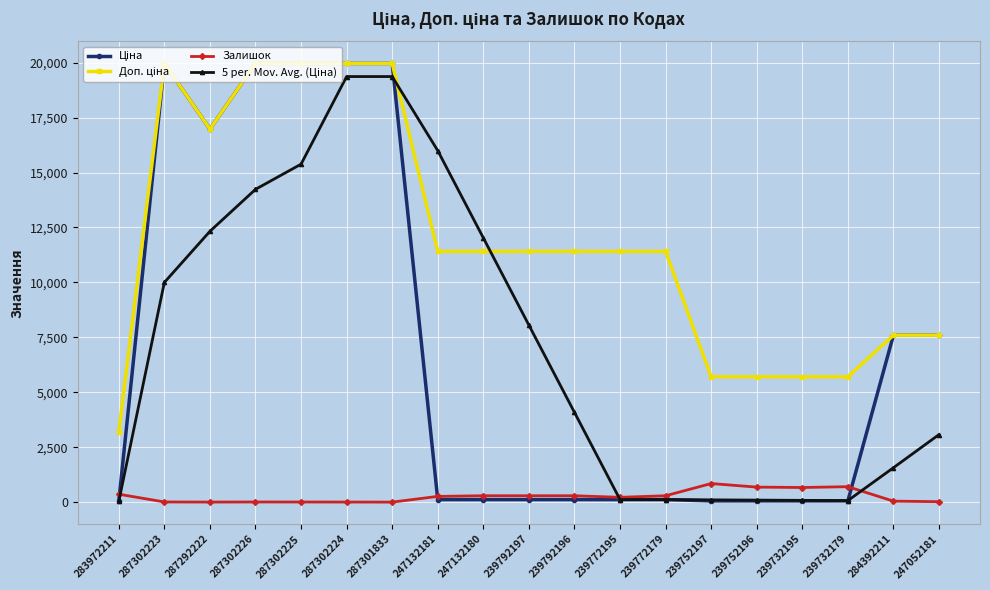

What is the maximum value for Залишок?

845.0